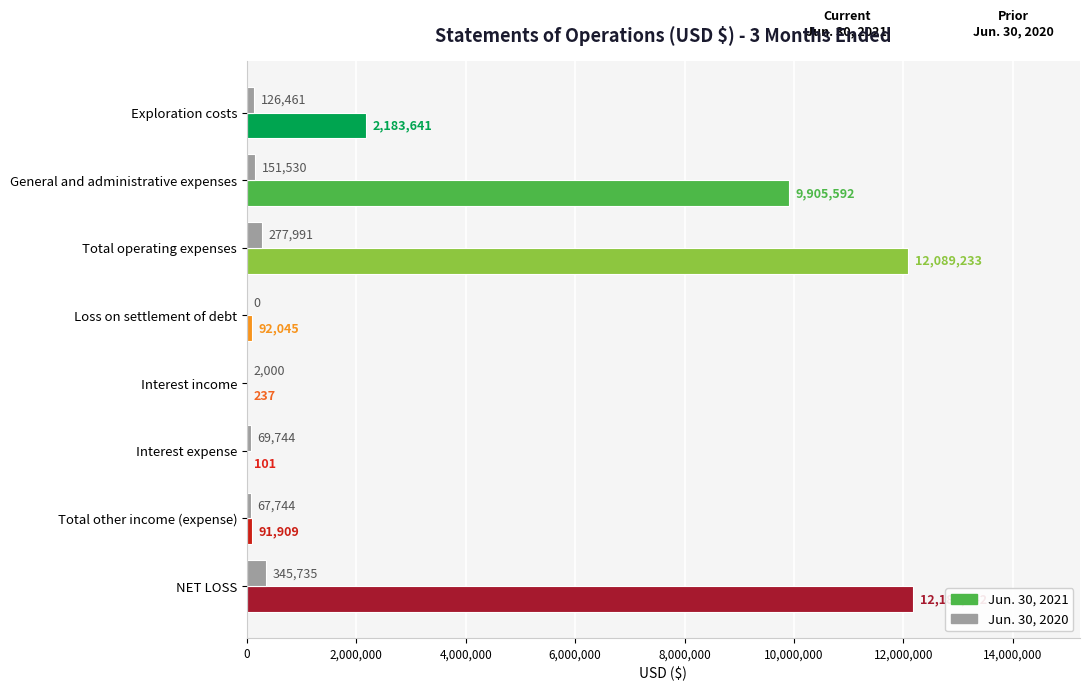

What is the ratio of the value at Total operating expenses to the value at NET LOSS?

0.8